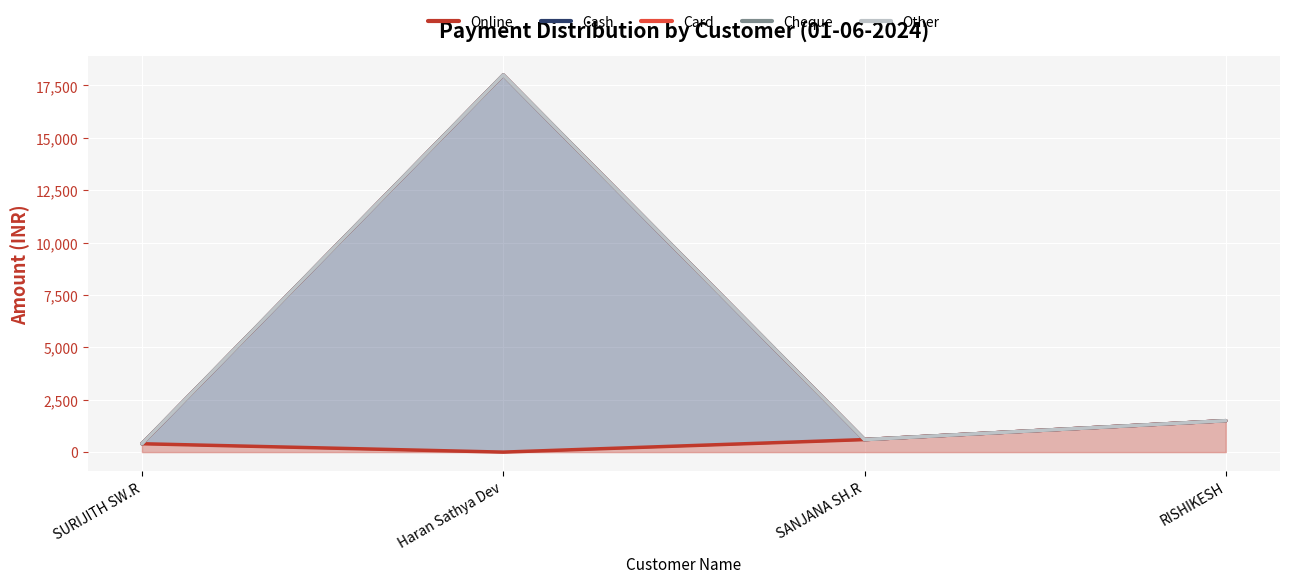

What is the value of the Online point at the 3rd from the left?

598